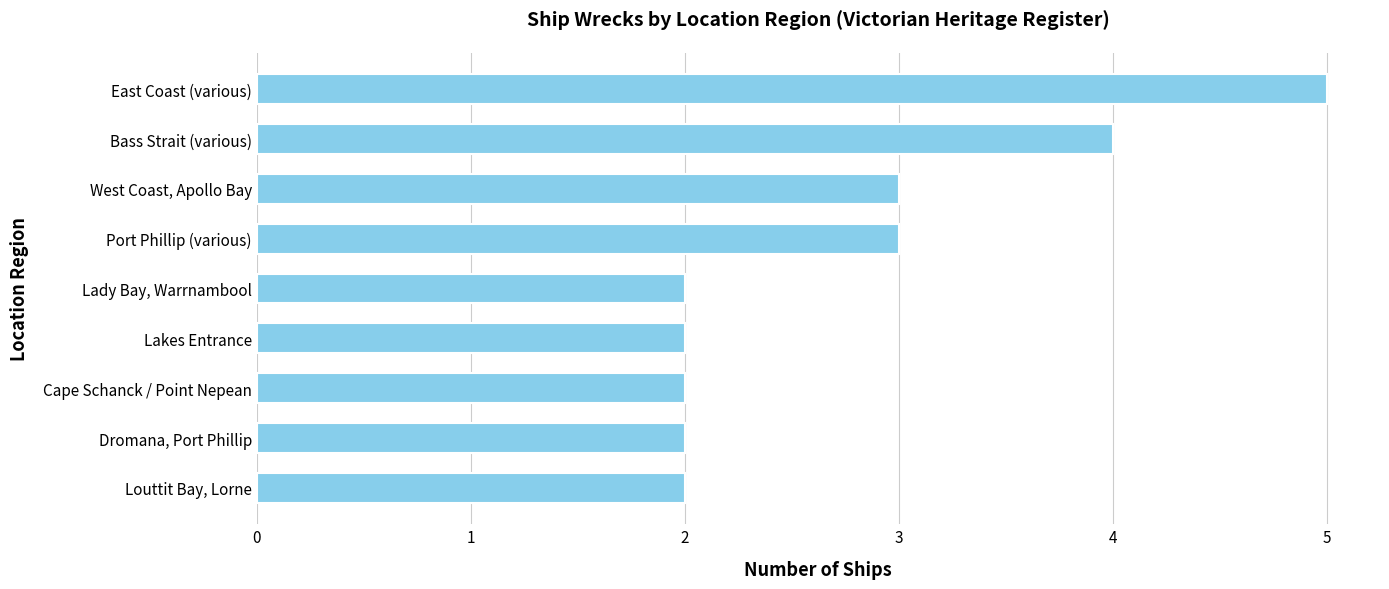

True or false: the data shows 0 at Lakes Entrance.

False